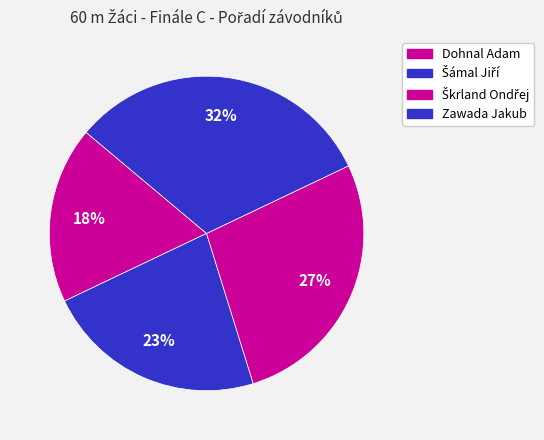

Is there any slice that represents more than half of the pie?

No